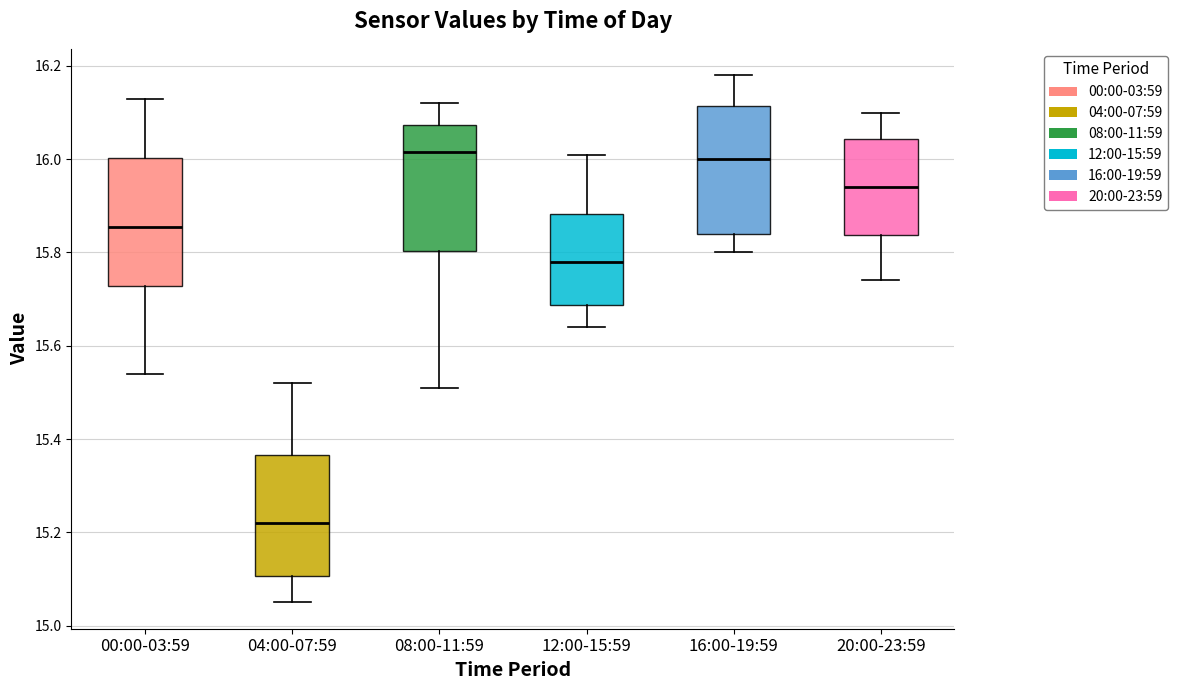

Reading left to right, read every box against the y-axis: the position of its median line, the range the box covers, and the ends of its whiskers. The values are not printed on the chart, so give them approximately, as read against the axis.

00:00-03:59: median 15.86, box 15.72 to 16.00, whiskers 15.54 to 16.14
04:00-07:59: median 15.22, box 15.10 to 15.36, whiskers 15.06 to 15.52
08:00-11:59: median 16.02, box 15.80 to 16.08, whiskers 15.52 to 16.12
12:00-15:59: median 15.78, box 15.68 to 15.88, whiskers 15.64 to 16.02
16:00-19:59: median 16.00, box 15.84 to 16.12, whiskers 15.80 to 16.18
20:00-23:59: median 15.94, box 15.84 to 16.04, whiskers 15.74 to 16.10